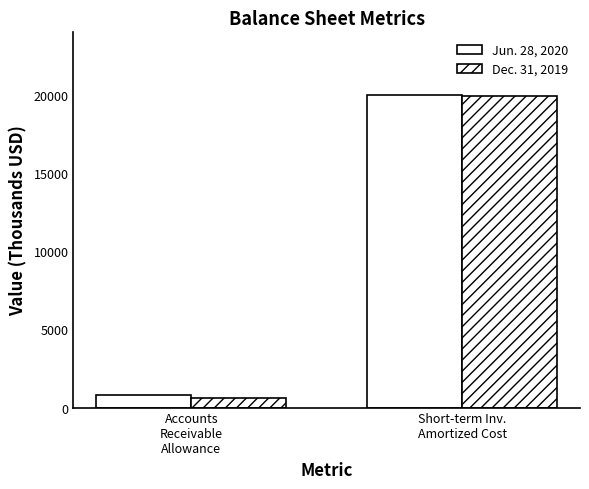

Which series changed the most between Accounts
Receivable
Allowance and Short-term Inv.
Amortized Cost?

Dec. 31, 2019